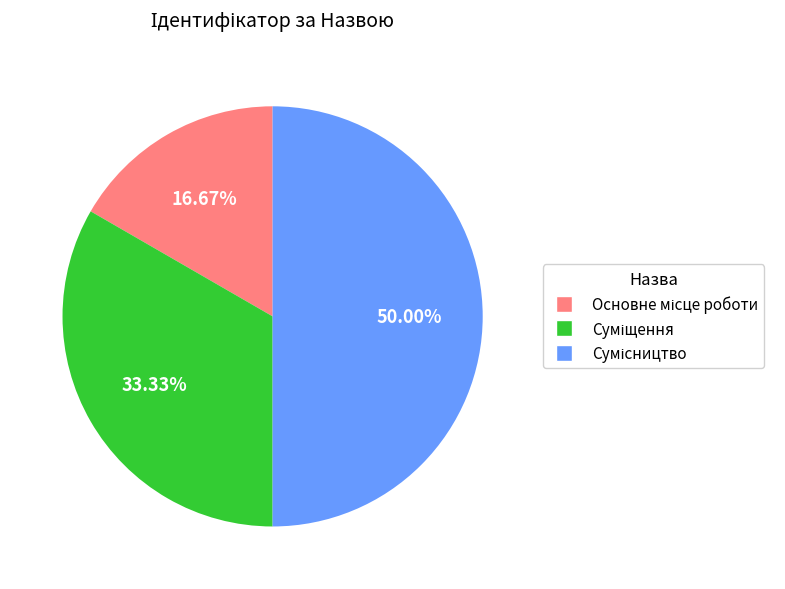

What is the largest slice in the pie chart?

Сумісництво